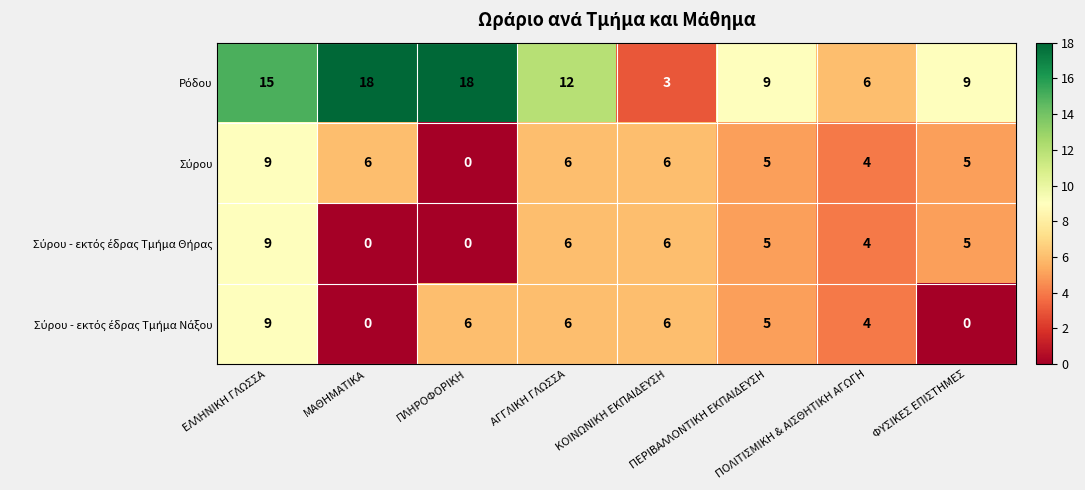

What is the maximum value shown in the chart?

18